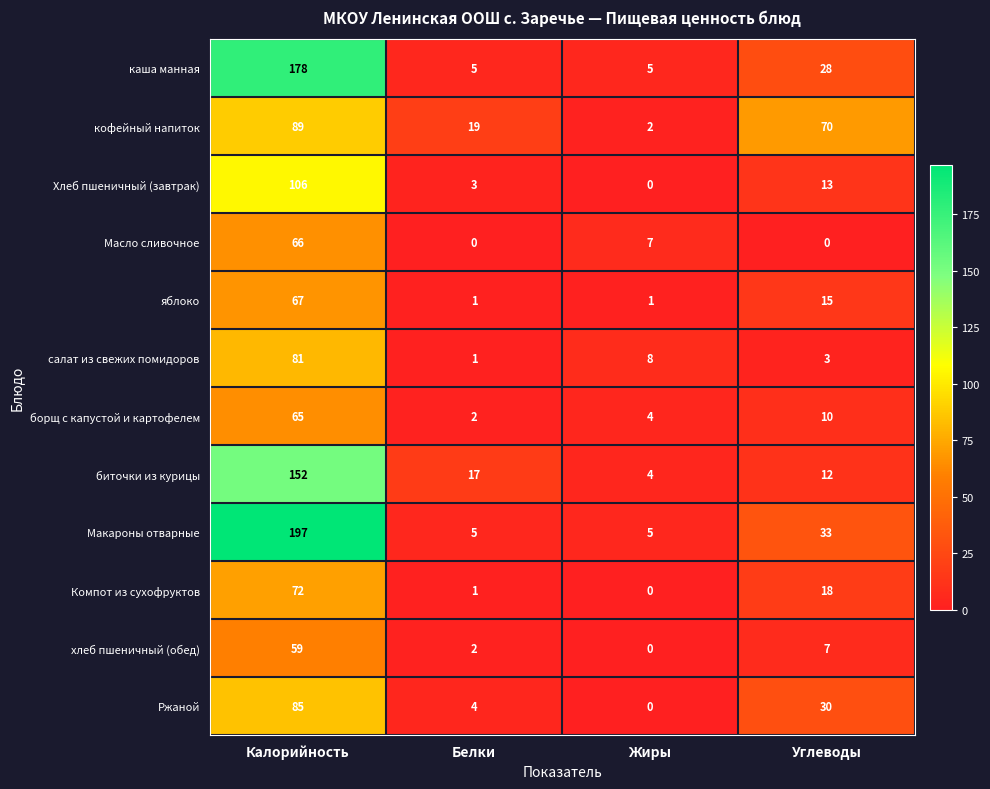

Is it true that Макароны отварные equals 33 at Углеводы?

True